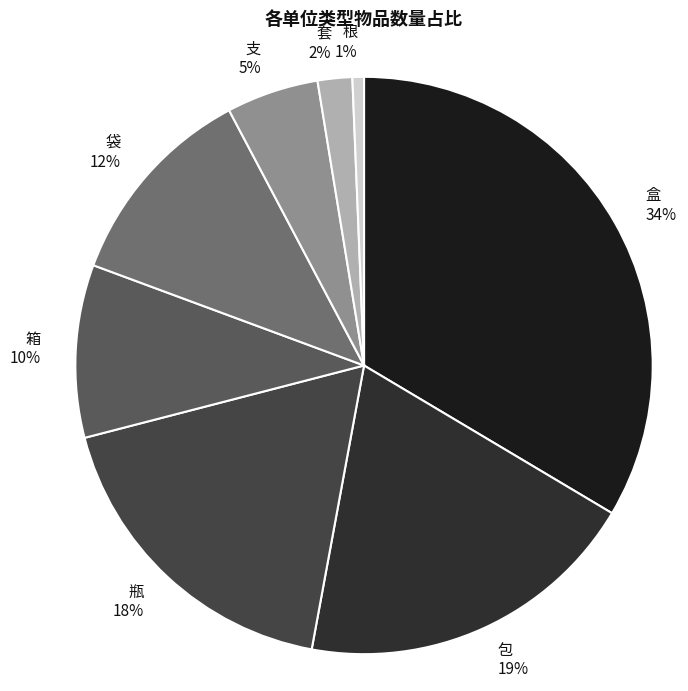

Count the number of slices in the pie.

8